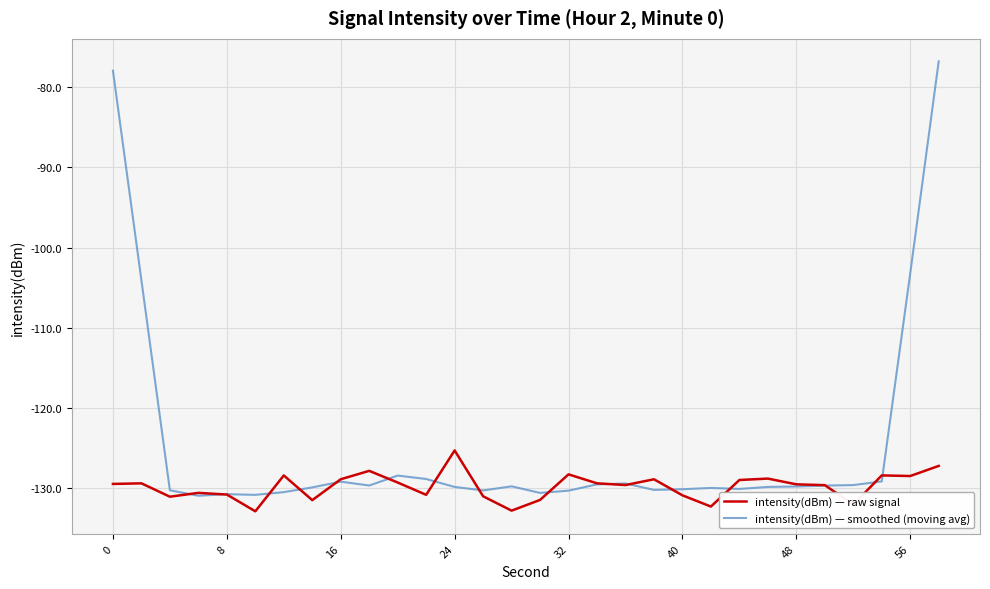

Which series has the largest total across all categories?

intensity(dBm) — smoothed (moving avg)